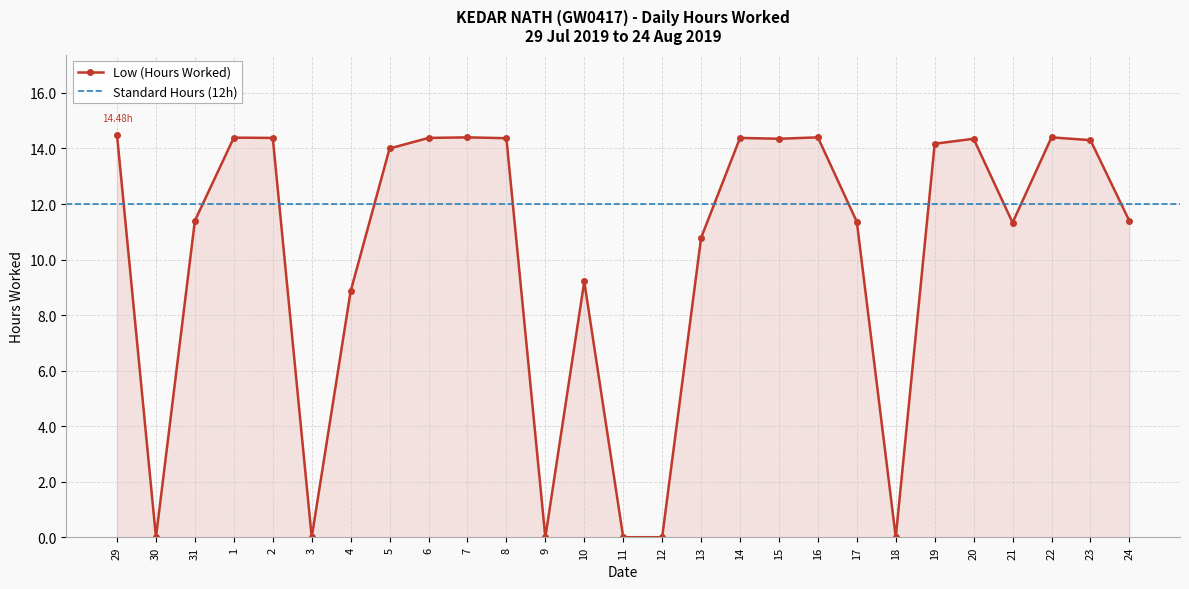

Reading left to right, extract all data points from this chart.

14.5	0.0	11.4	14.4	14.4	0.0	8.9	14.0	14.4	14.4	14.4	0.0	9.2	0.0	0.0	10.8	14.4	14.3	14.4	11.4	0.0	14.2	14.3	11.3	14.4	14.3	11.4